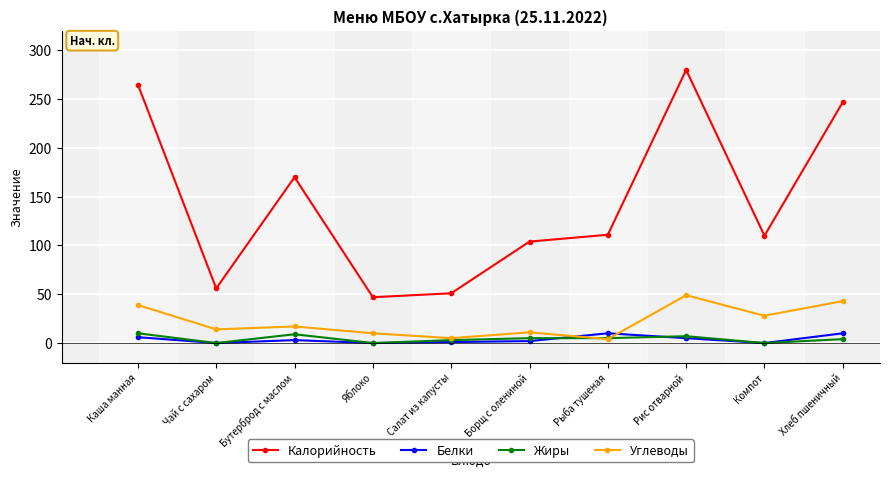

Read the Калорийность value at Чай с сахаром.

56